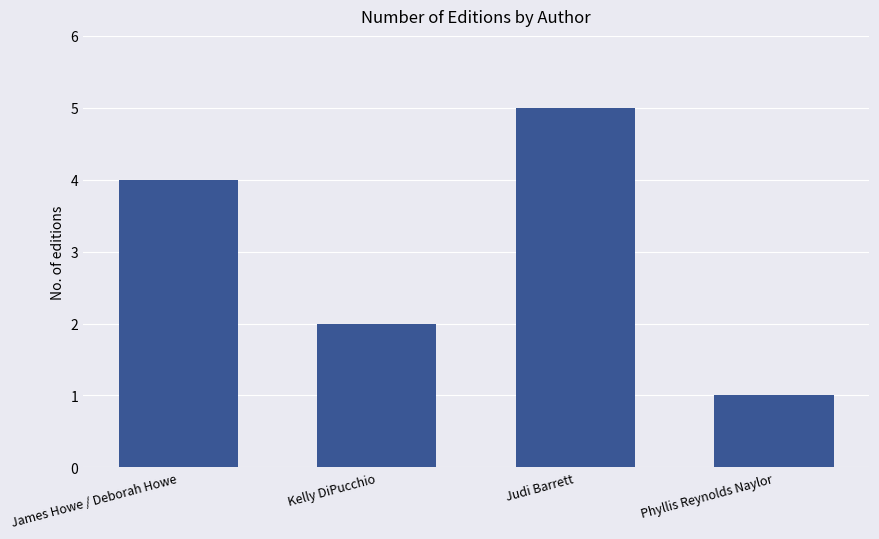

What is the change in value from James Howe / Deborah Howe to Judi Barrett?

+1